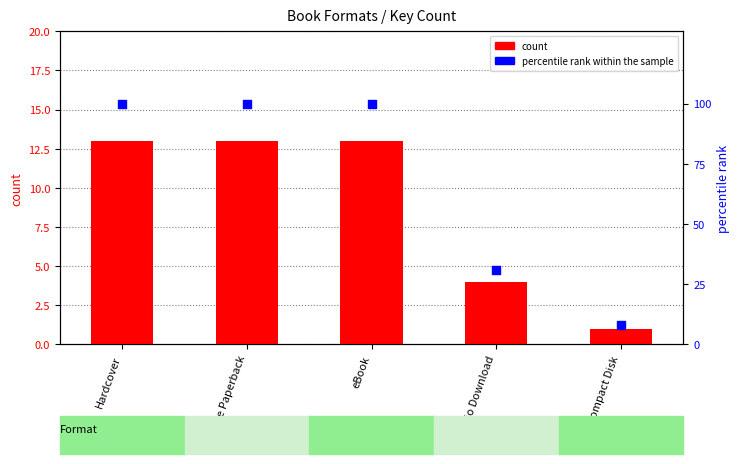

Which series reaches the minimum Y coordinate?

count